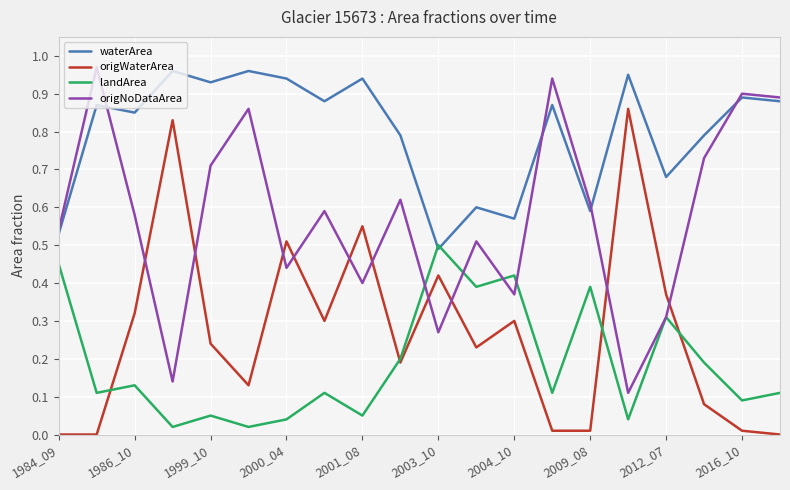

True or false: origWaterArea and origNoDataArea intersect in this chart.

True